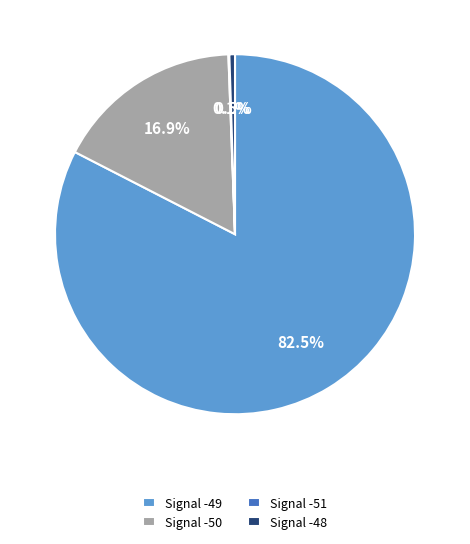

Does any single category account for the majority?

Yes